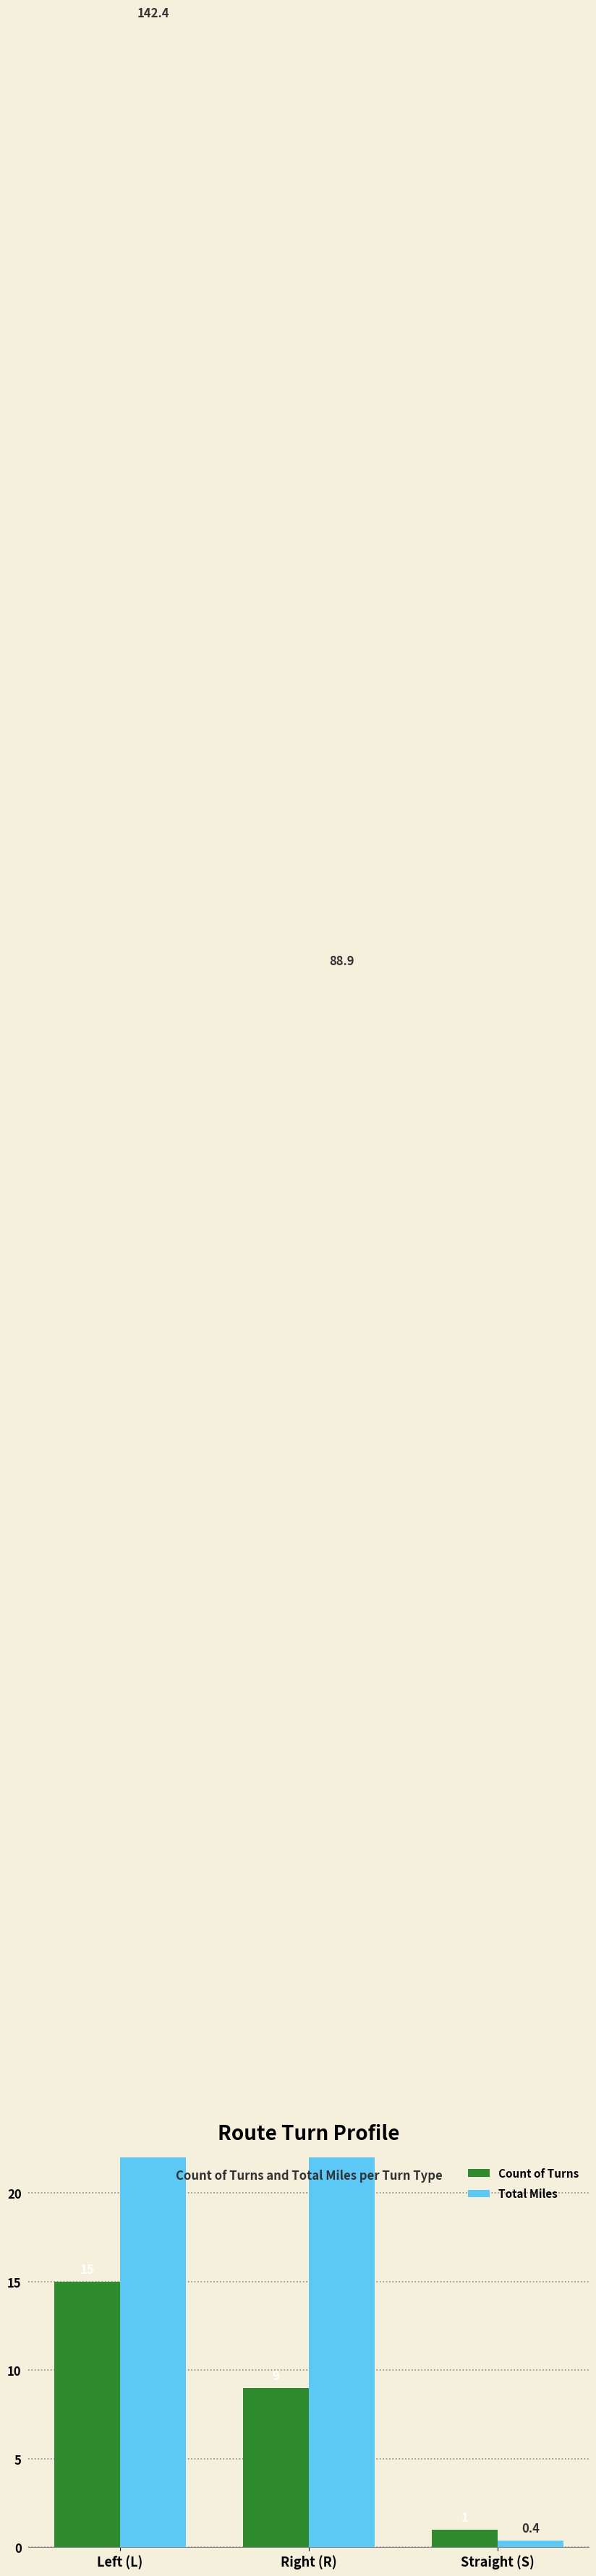

Are the bars grouped side by side (vs. stacked)?

Yes